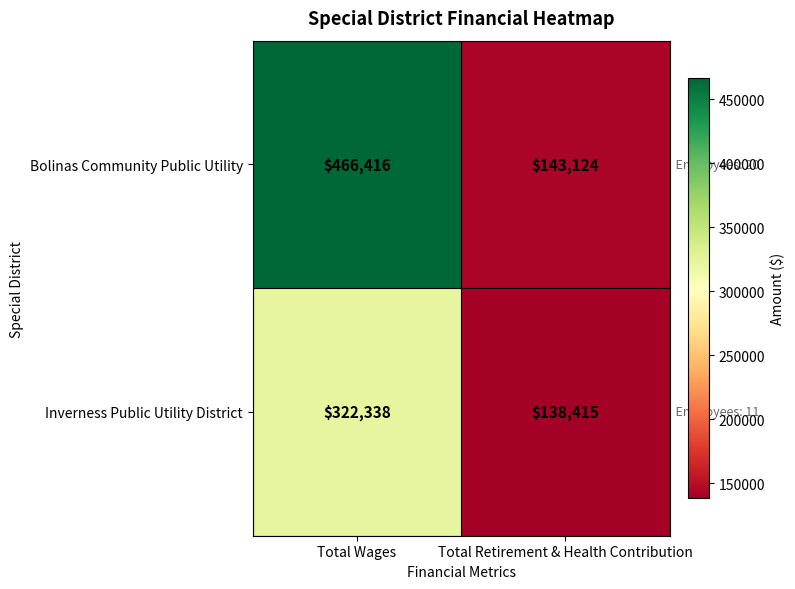

Rank the series at Total Wages from highest to lowest value.

Bolinas Community Public Utility, Inverness Public Utility District